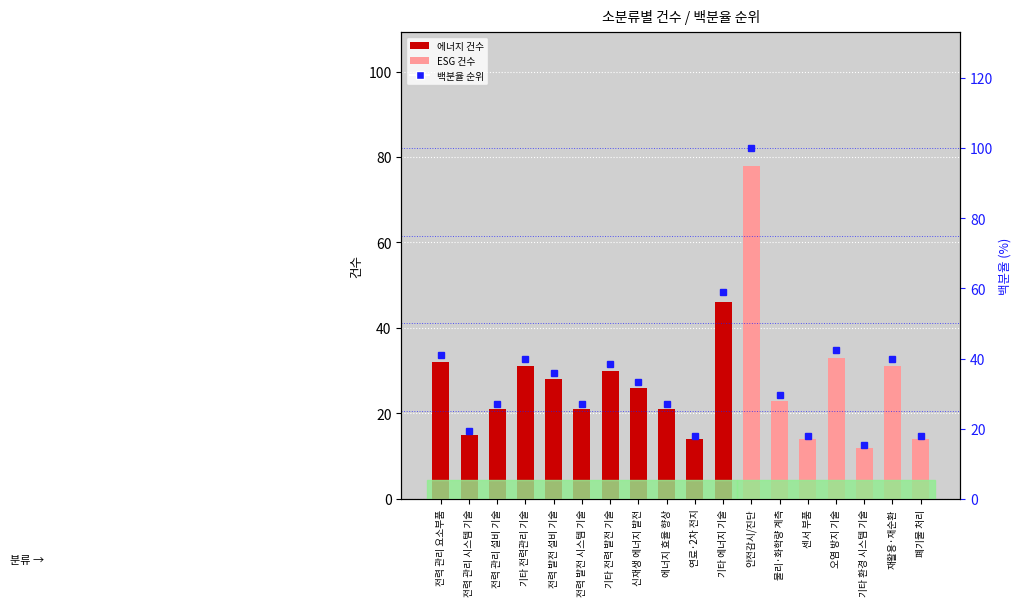

What is the lowest value of the 건수(소분류) series?

12.0